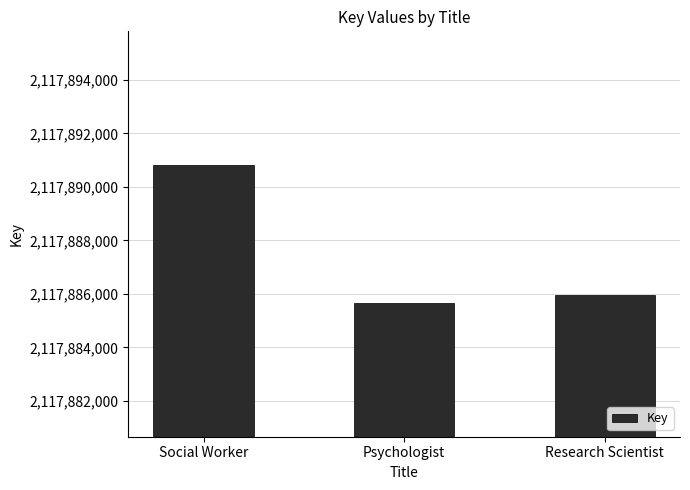

The chart shows a value of 754134295 at Research Scientist. True or false?

False